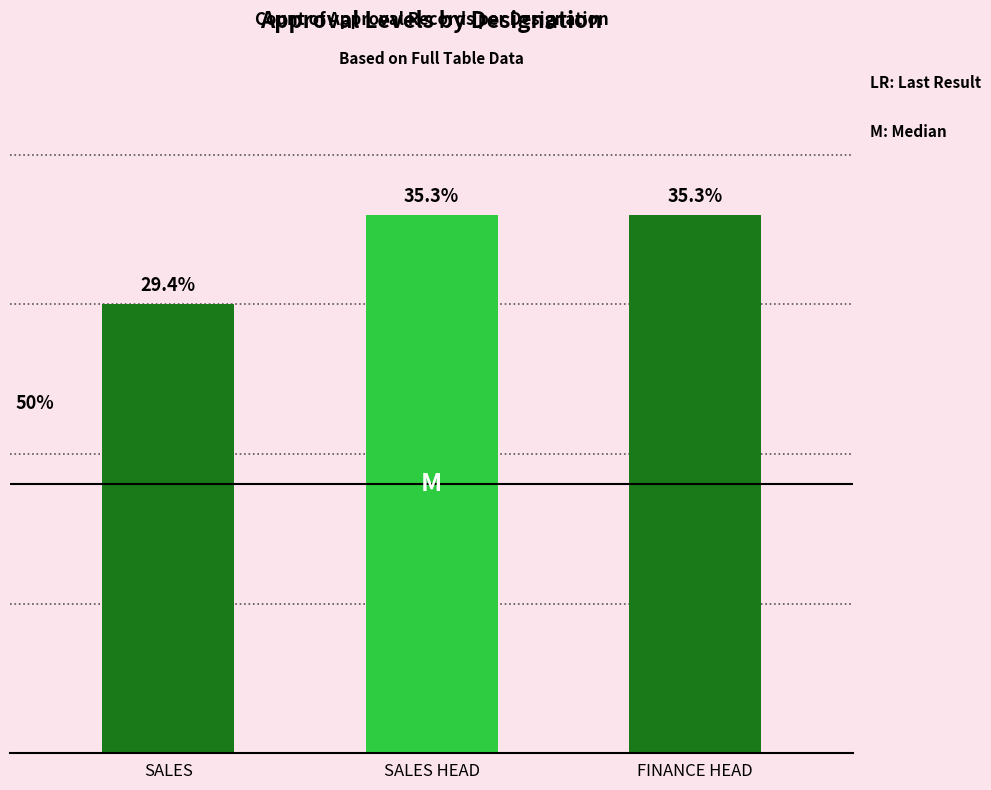

Which label corresponds to the smallest value in the chart?

SALES